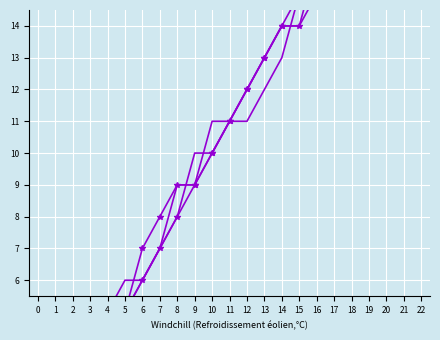

At how many categories does at least one series exceed 17?

3